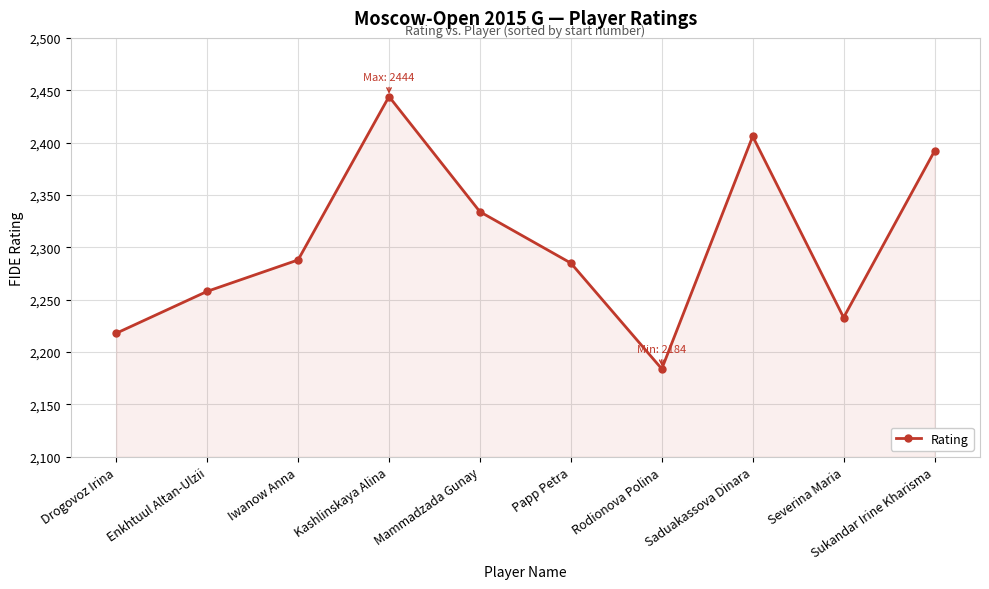

Read the value at Mammadzada Gunay, to the nearest 50.

2350